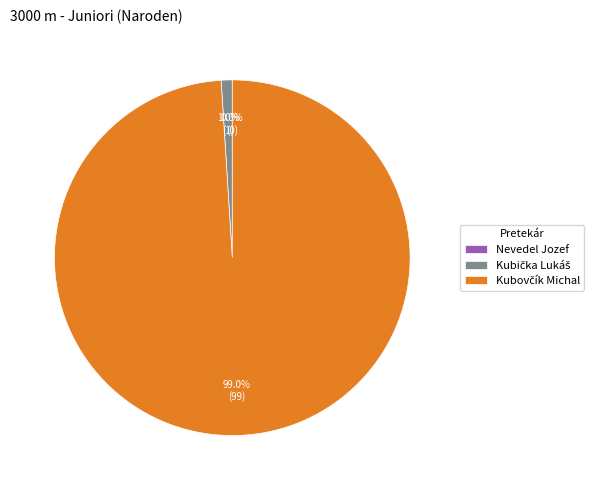

Is there any slice that represents more than half of the pie?

Yes